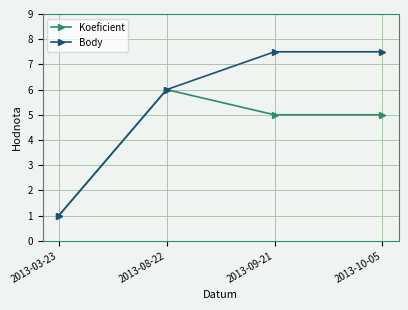

Count the number of data series in this chart.

2